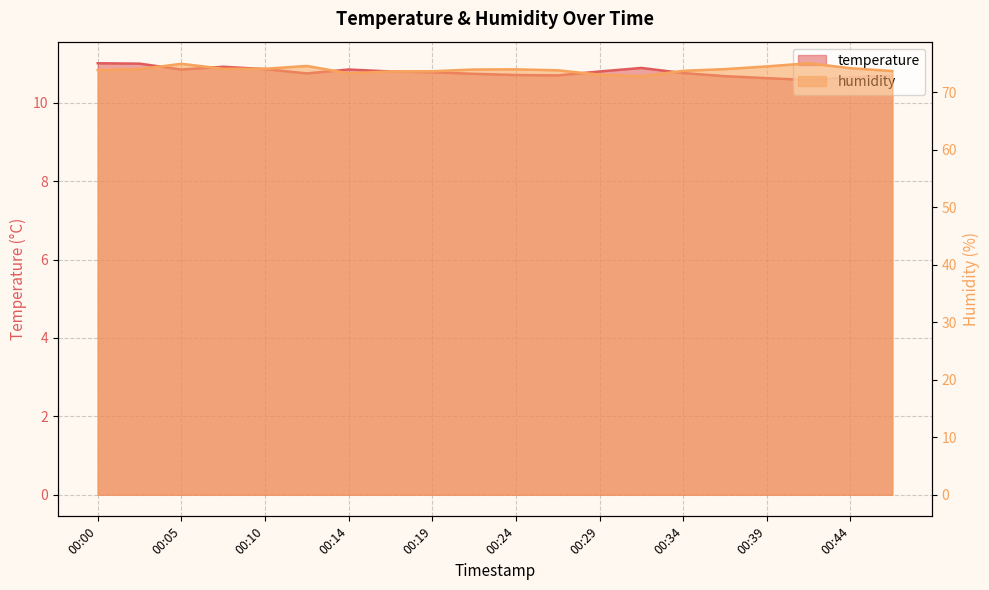

What is the difference between the highest and lowest values at 00:27?

63.1